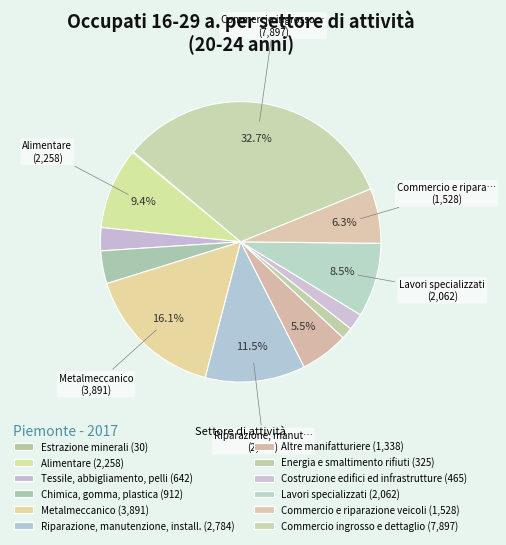

How many slices are in this pie chart?

12